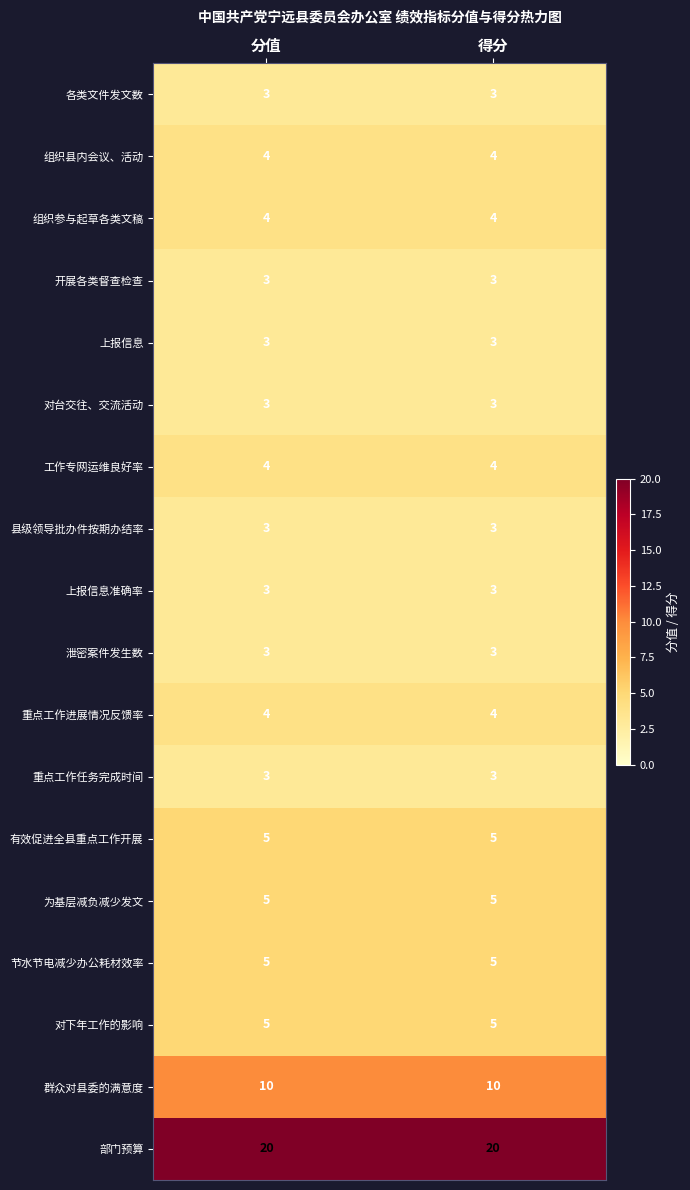

How many series are shown in this chart?

18